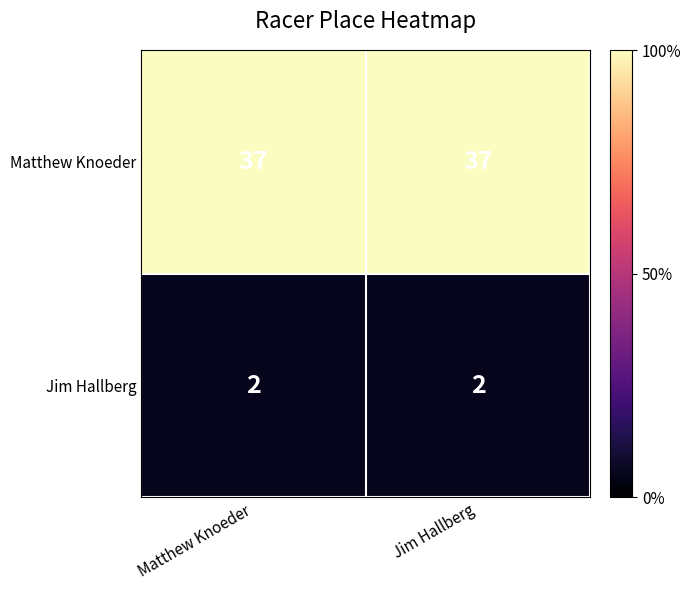

What is the sum of all Jim Hallberg values?

4